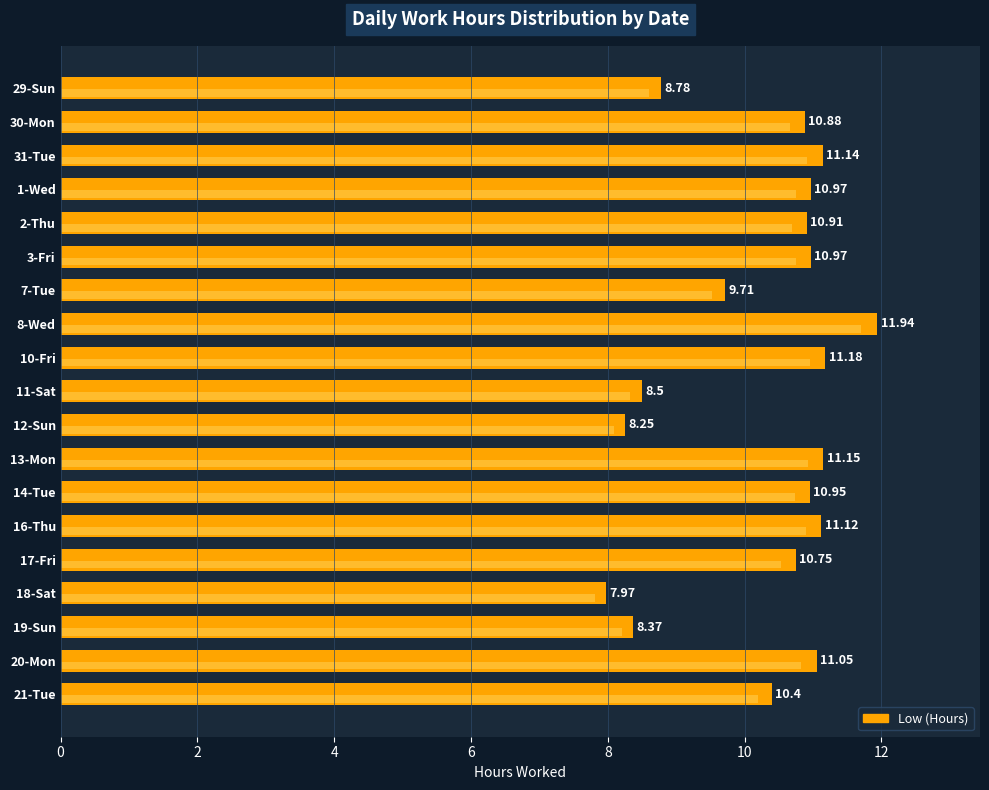

What is the difference between the second highest and second lowest values?

2.9